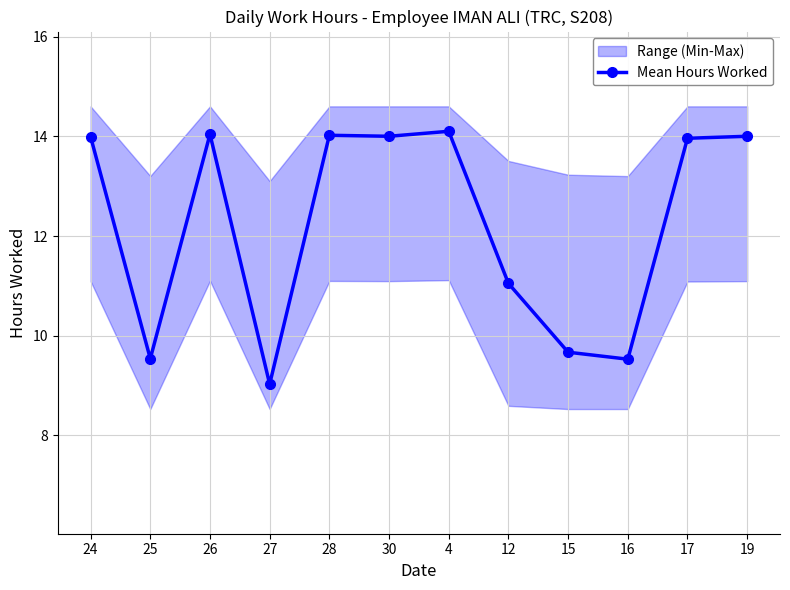

Reading right to left, extract all data points from this chart.

14.0	14.0	9.5	9.7	11.1	14.1	14.0	14.0	9.0	14.0	9.5	14.0